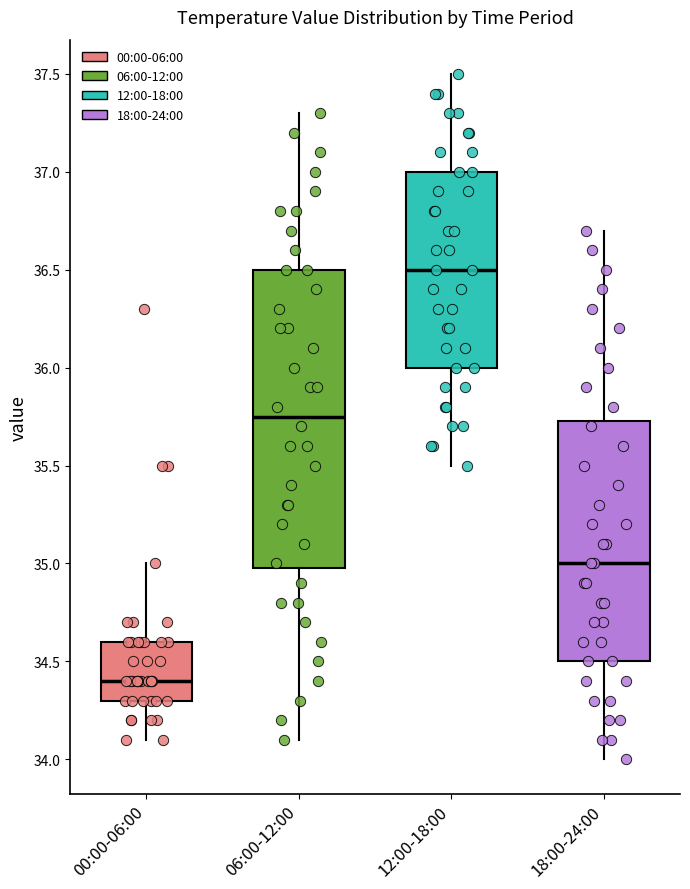

Reading left to right, read every box against the y-axis: the position of its median line, the range the box covers, and the ends of its whiskers. The values are not printed on the chart, so give them approximately, as read against the axis.

00:00-06:00: median 34.40, box 34.30 to 34.60, whiskers 34.10 to 35.00
06:00-12:00: median 35.75, box 35.00 to 36.50, whiskers 34.10 to 37.30
12:00-18:00: median 36.50, box 36.00 to 37.00, whiskers 35.50 to 37.50
18:00-24:00: median 35.00, box 34.50 to 35.75, whiskers 34.00 to 36.70